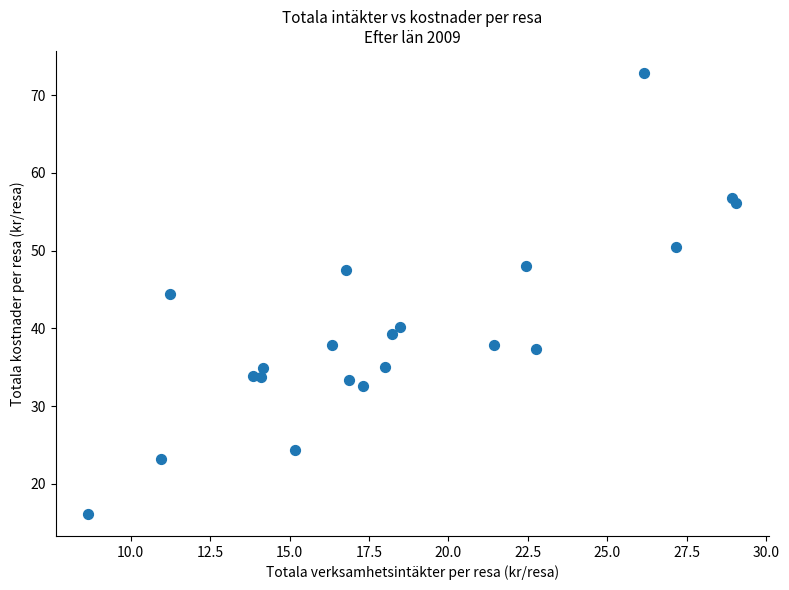

What is the range of X values (max minus min)?

20.4